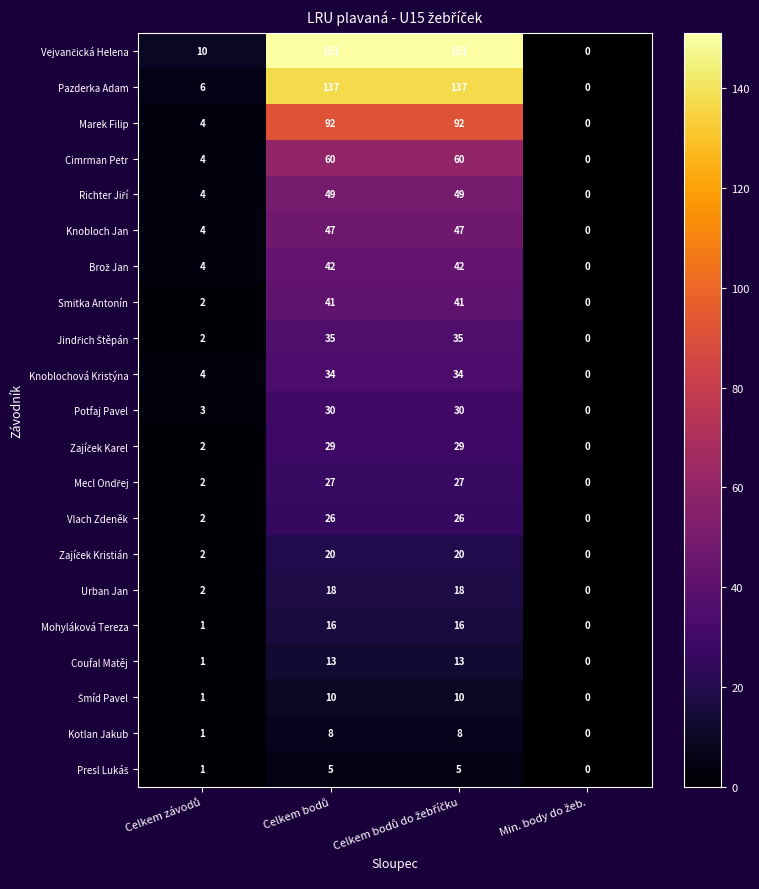

What is the difference between the second highest and second lowest values in the Coufal Matěj series?

12